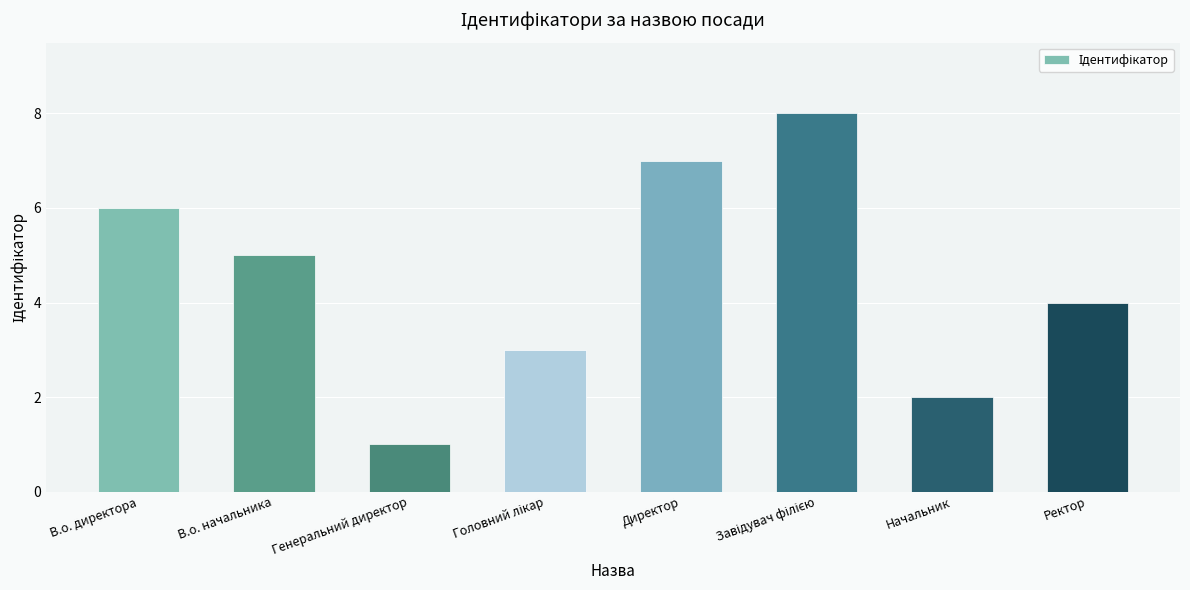

What is the label of the 1st bar from the right?

Ректор